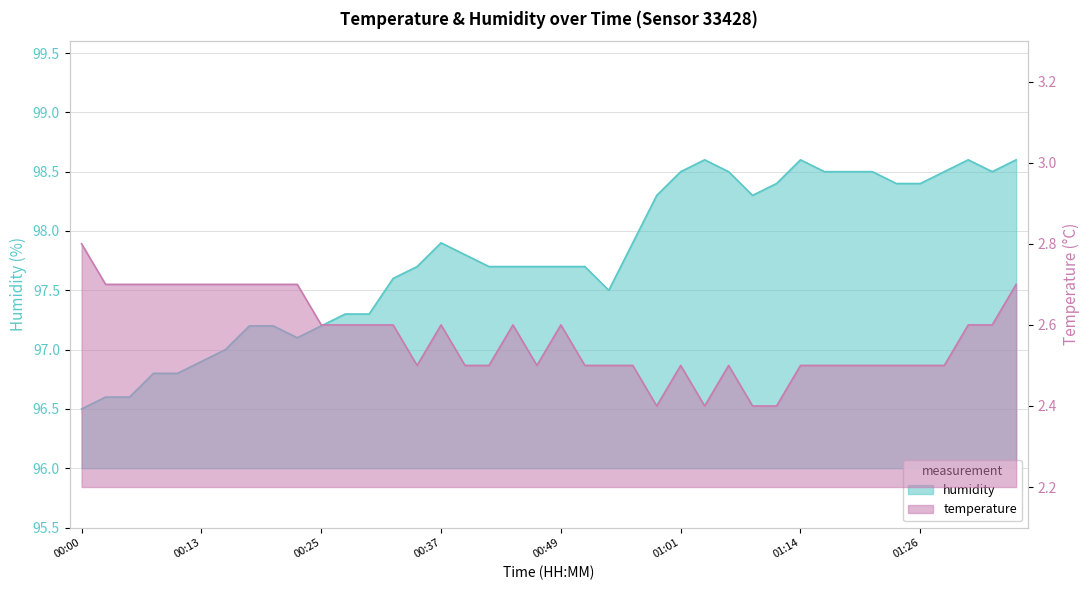

The humidity series shows 159.1 at 00:00. True or false?

False